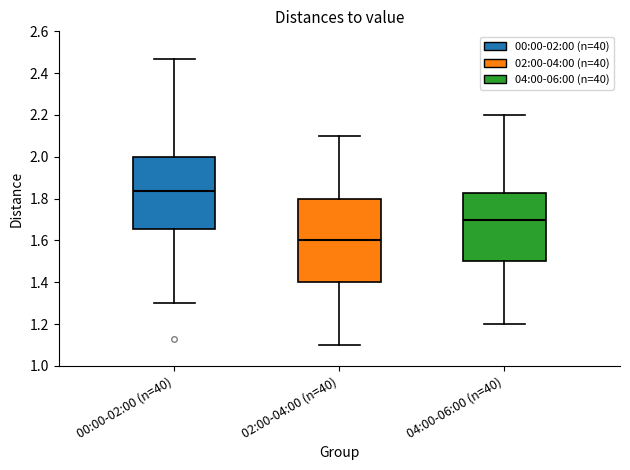

Reading left to right, read every box against the y-axis: the position of its median line, the range the box covers, and the ends of its whiskers. The values are not printed on the chart, so give them approximately, as read against the axis.

00:00-02:00 (n=40): median 1.84, box 1.66 to 2.00, whiskers 1.30 to 2.48
02:00-04:00 (n=40): median 1.60, box 1.40 to 1.80, whiskers 1.10 to 2.10
04:00-06:00 (n=40): median 1.70, box 1.50 to 1.82, whiskers 1.20 to 2.20